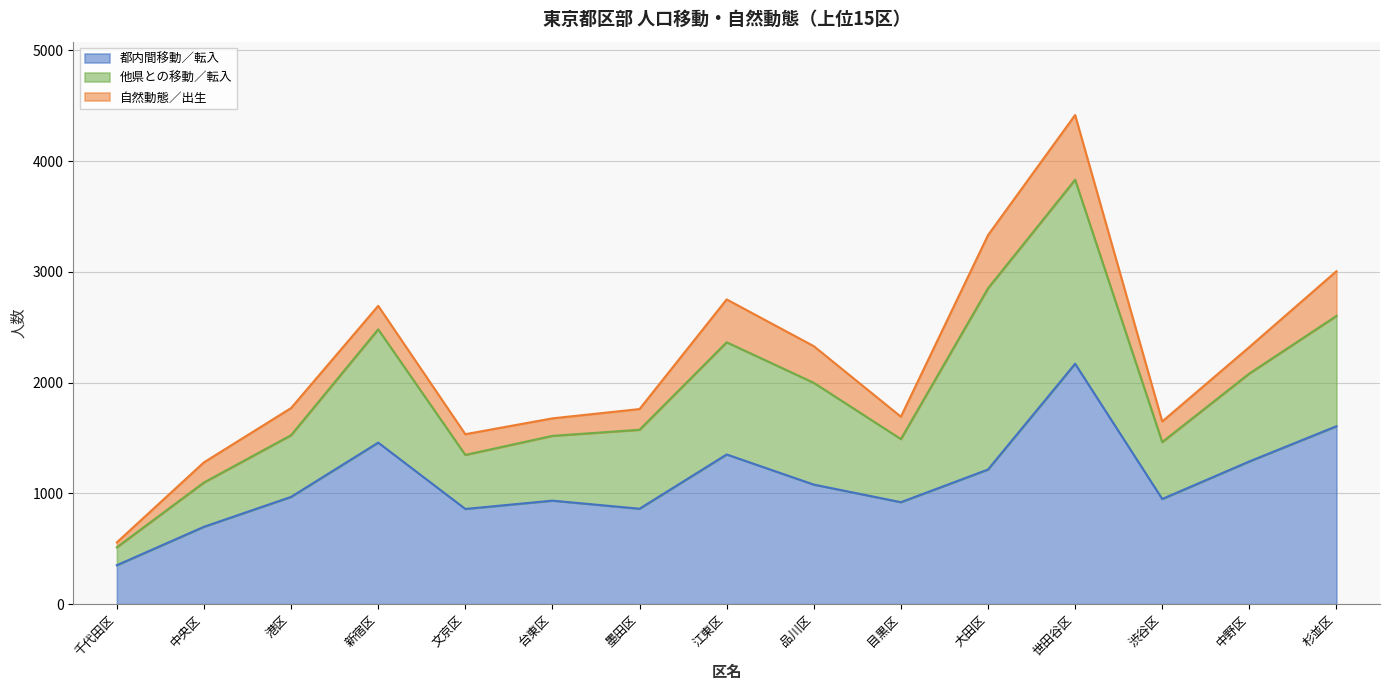

At which category is the sum across all series the highest?

世田谷区